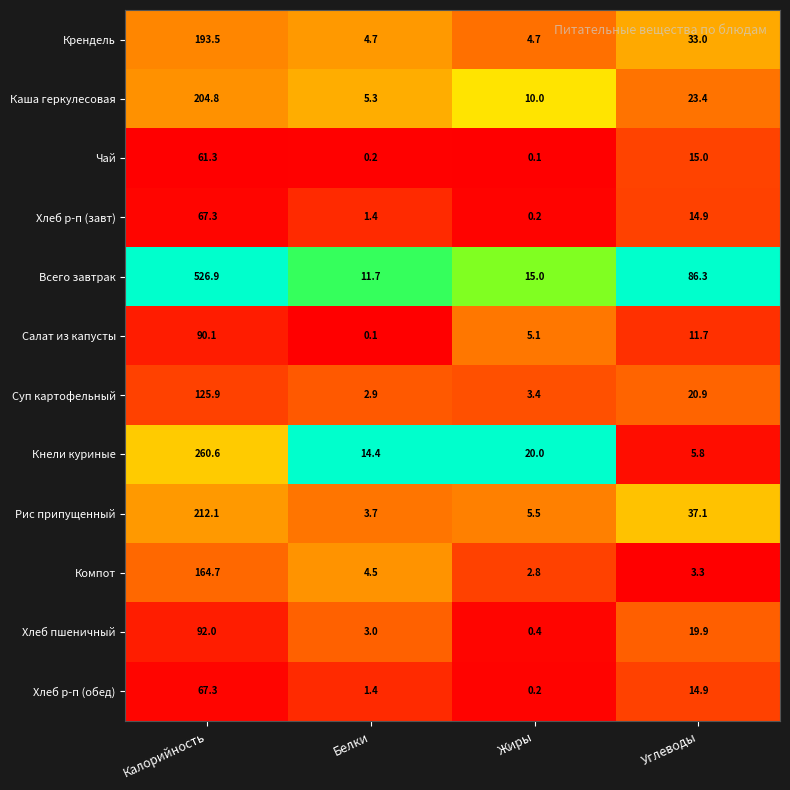

Between Калорийность and Жиры, which series saw the biggest shift?

Всего завтрак